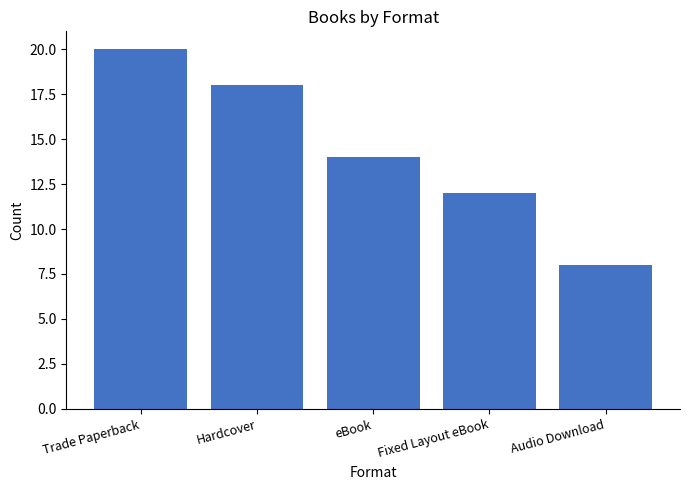

Approximately how many times larger is the value at Trade Paperback compared to eBook?

1.4